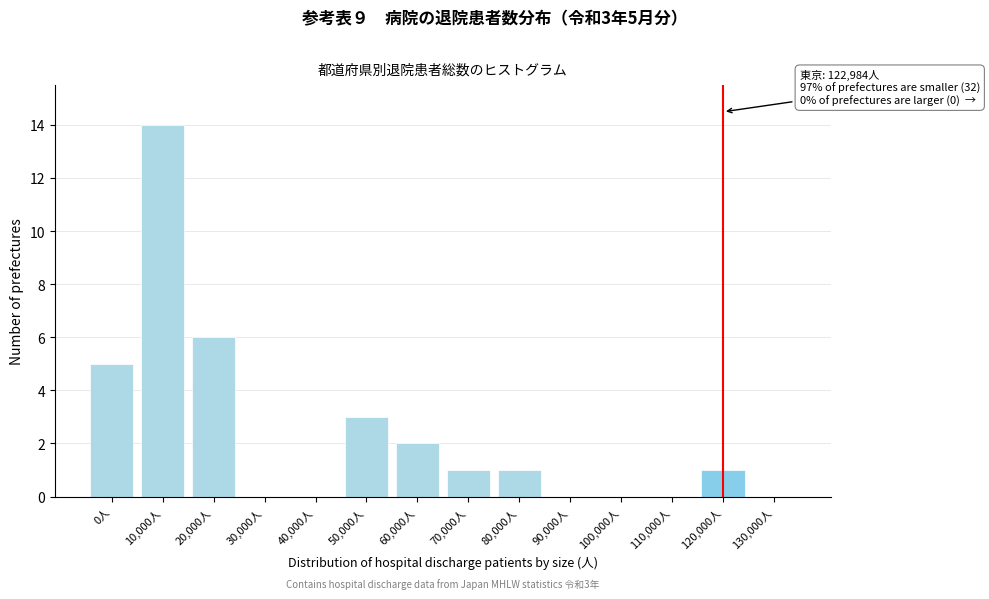

Reading right to left, transcribe all the data shown in this chart.

130,000人=0	120,000人=1	110,000人=0	100,000人=0	90,000人=0	80,000人=1	70,000人=1	60,000人=2	50,000人=3	40,000人=0	30,000人=0	20,000人=6	10,000人=14	0人=5